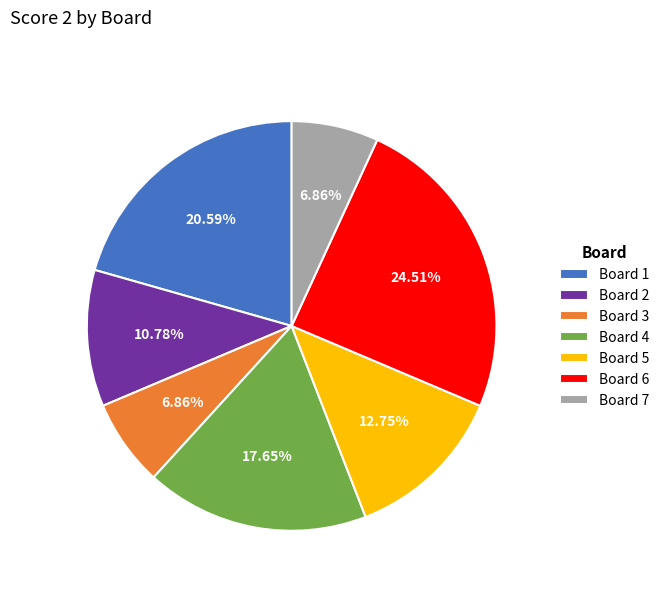

What is the ratio of the value at Board 5 to the value at Board 7?

1.9